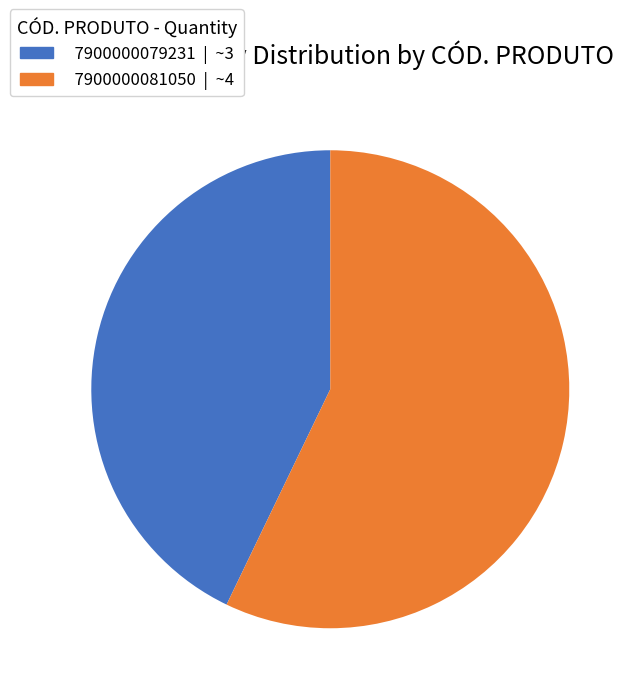

Is there a majority slice in this chart?

Yes